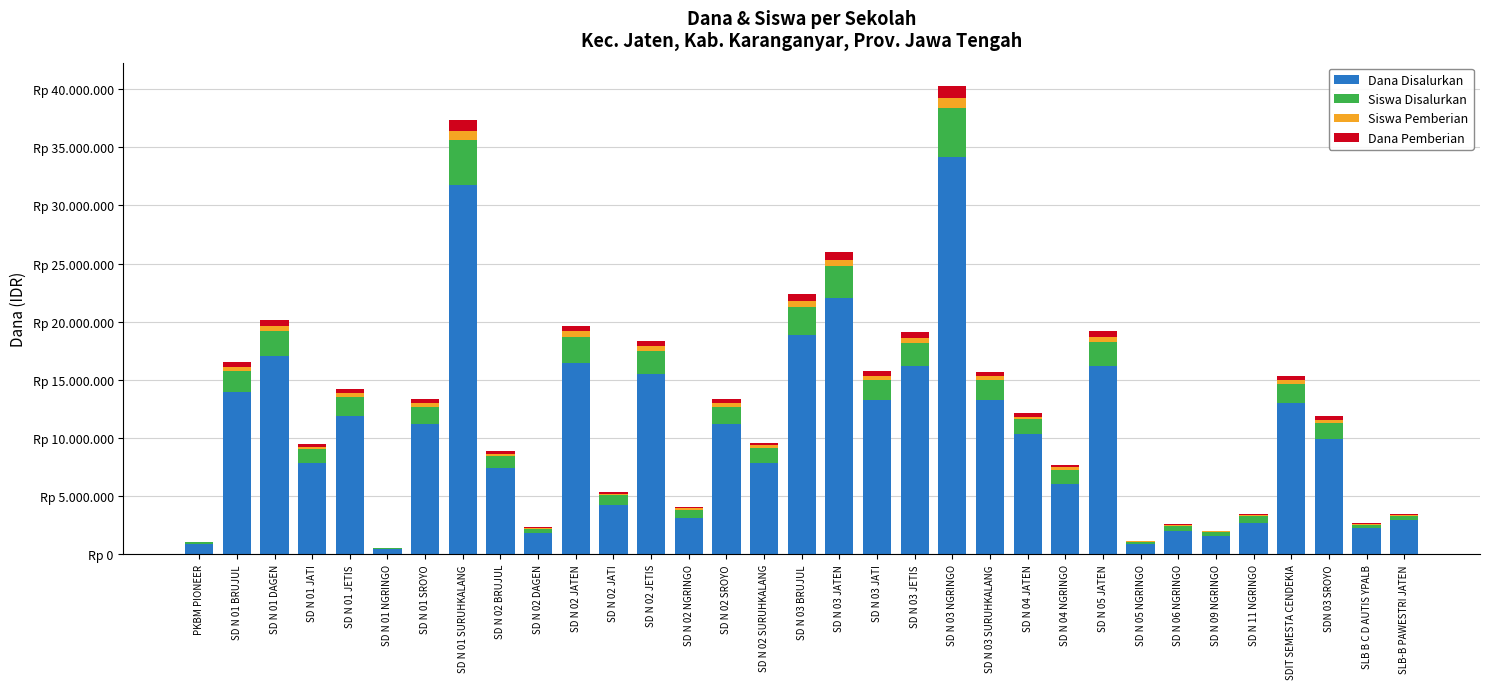

What are all the series names shown in the legend?

Dana Disalurkan, Siswa Disalurkan, Siswa Pemberian, Dana Pemberian